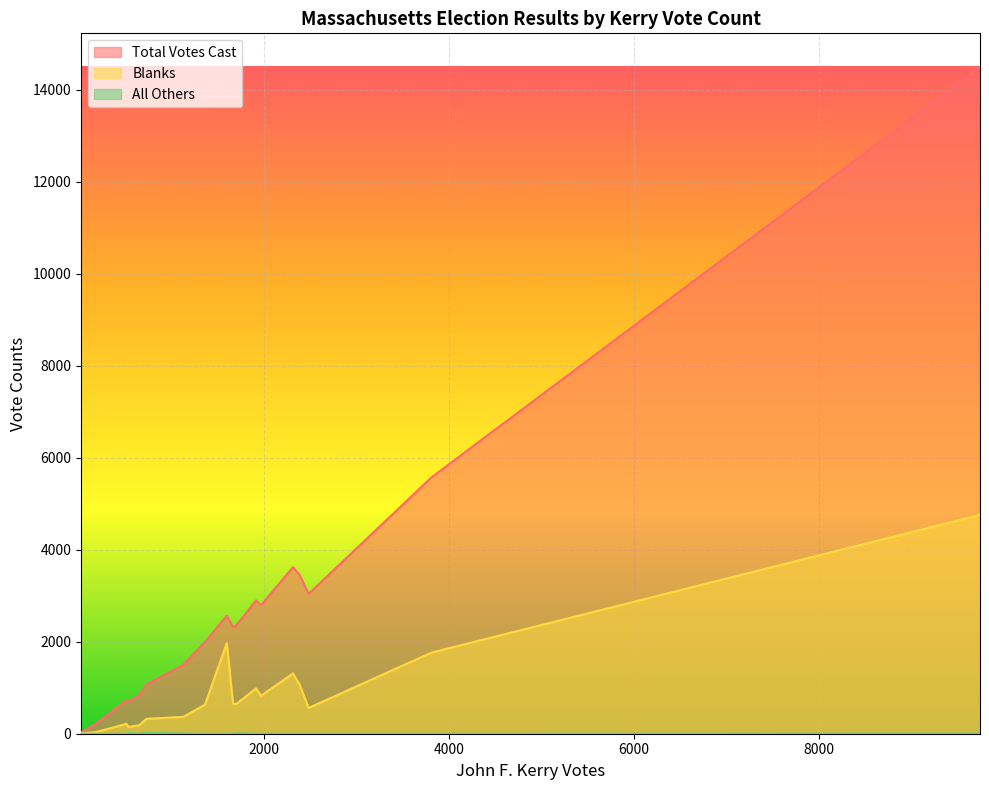

How many data points in Blanks are above 632?

9